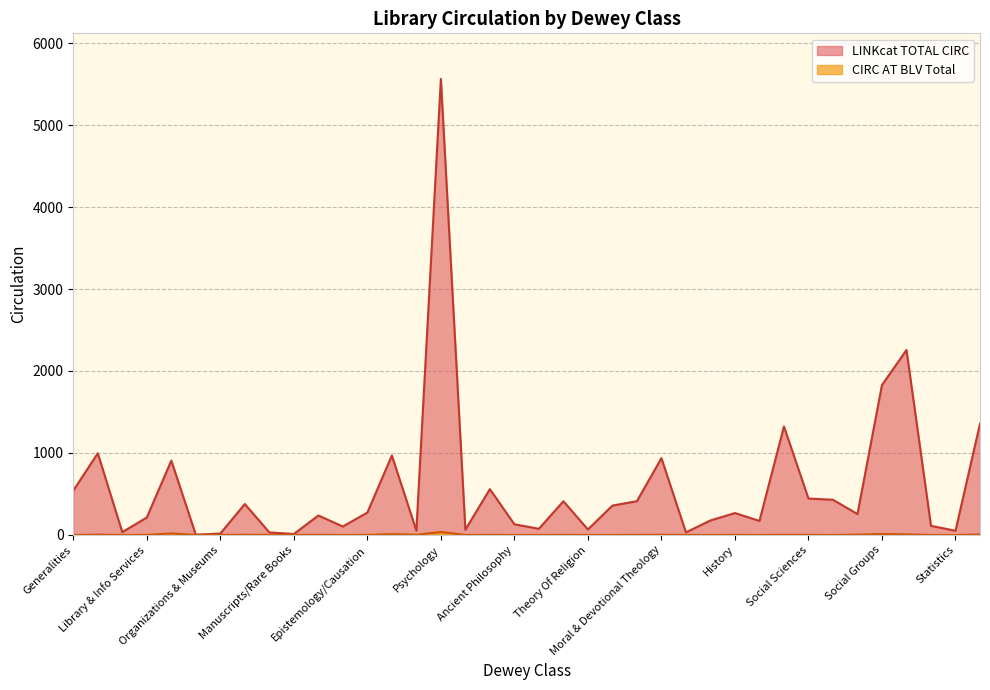

Rank the series by their maximum value, from lowest to highest.

CIRC AT BLV Total, LINKcat TOTAL CIRC